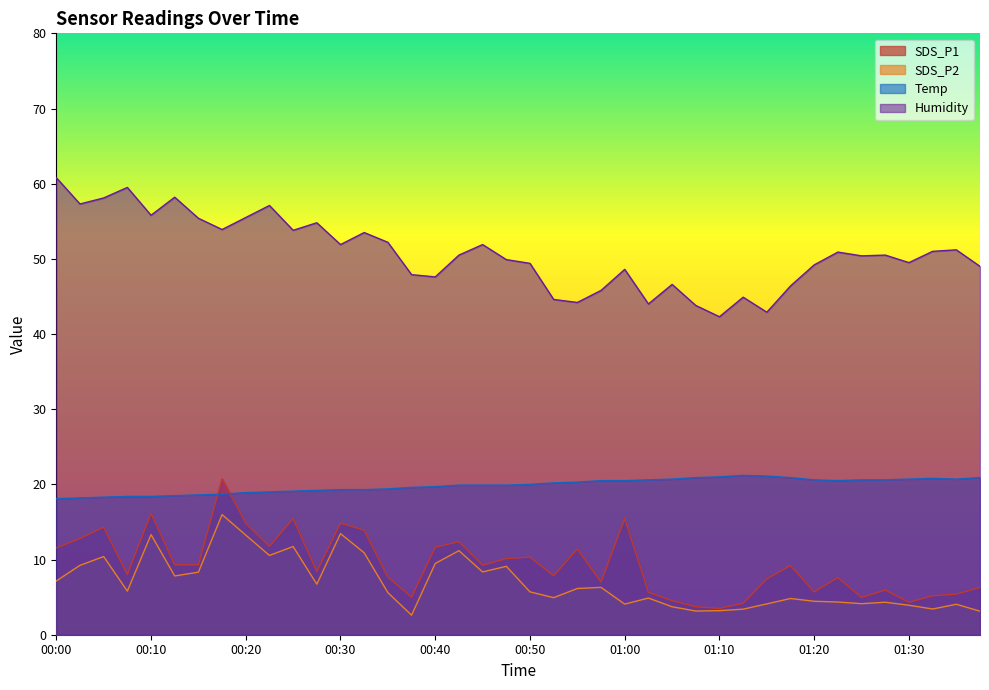

At how many categories does at least one series exceed 21?

40